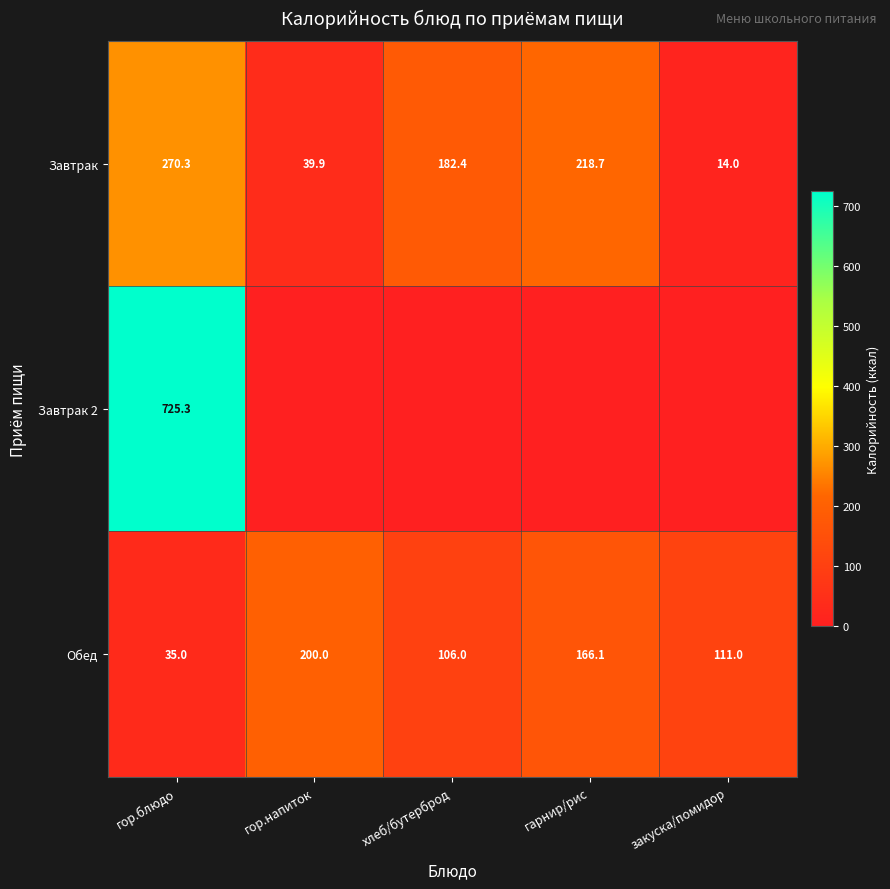

What is the maximum value for Обед?

200.0